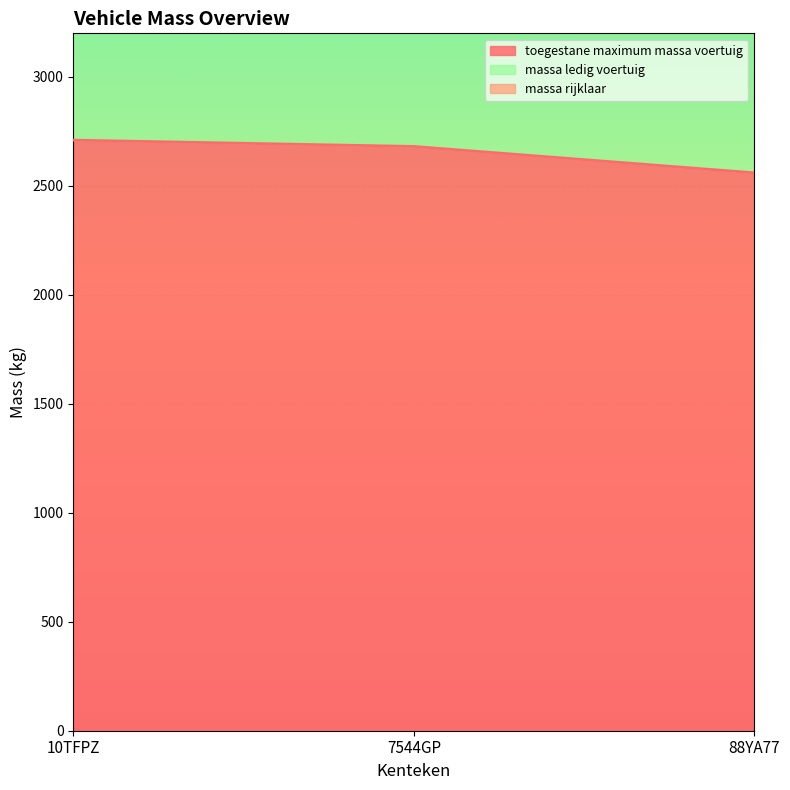

What is the lowest value of the toegestane maximum massa voertuig series?

2560